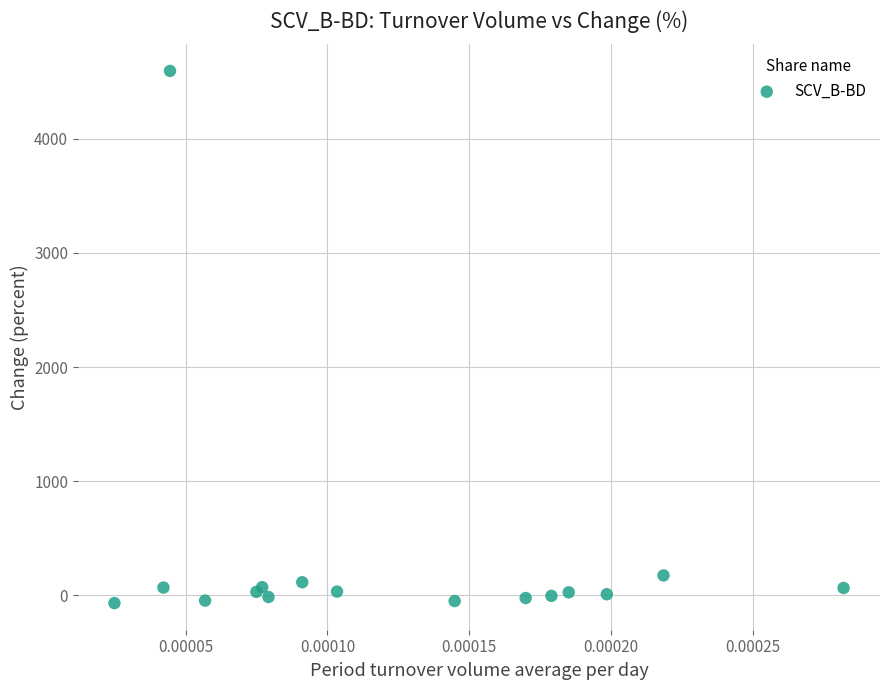

What Y value in the scatter plot is closest to 2264?

175.8